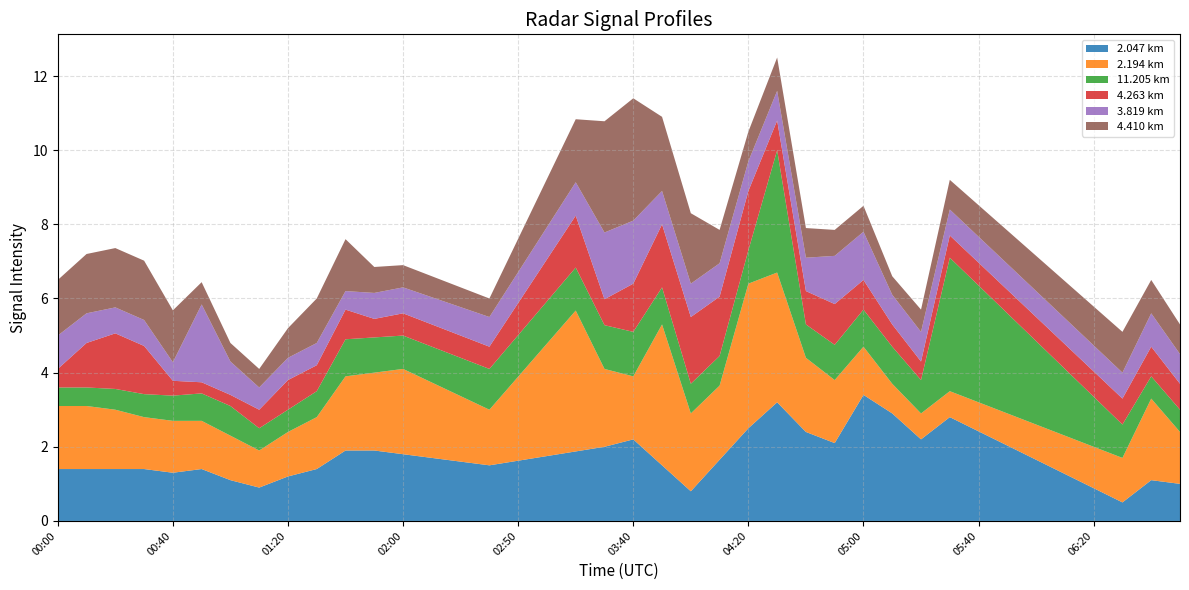

What is the highest value of the 2.047 km series?

3.4